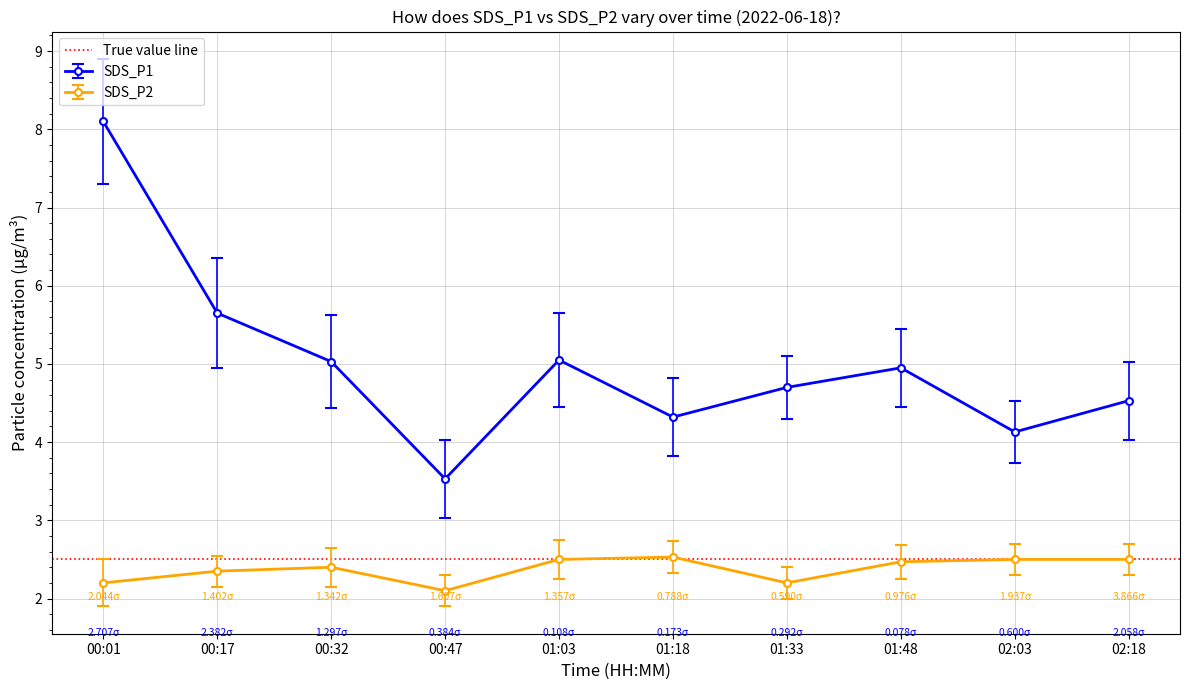

How many lines are shown in the chart?

2